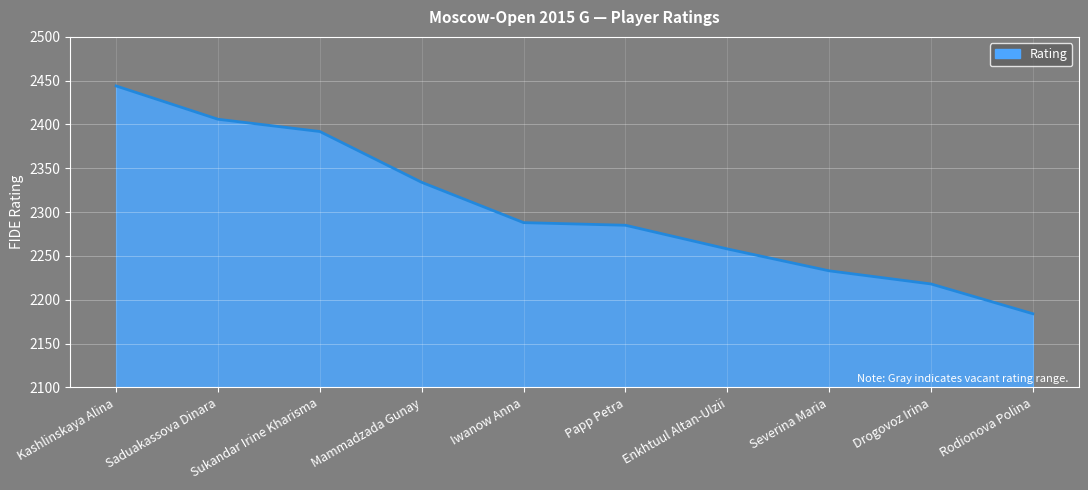

How many lines are shown in the chart?

1